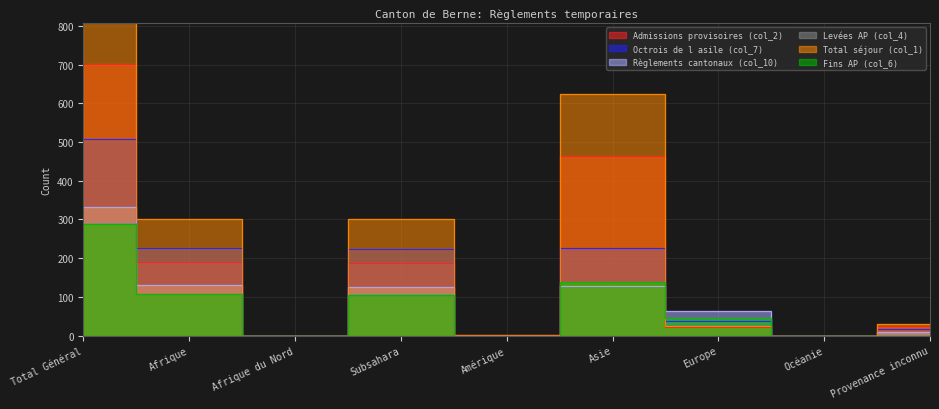

What is the difference between the Admissions provisoires (col_2) values at Total Général and Afrique du Nord?

702